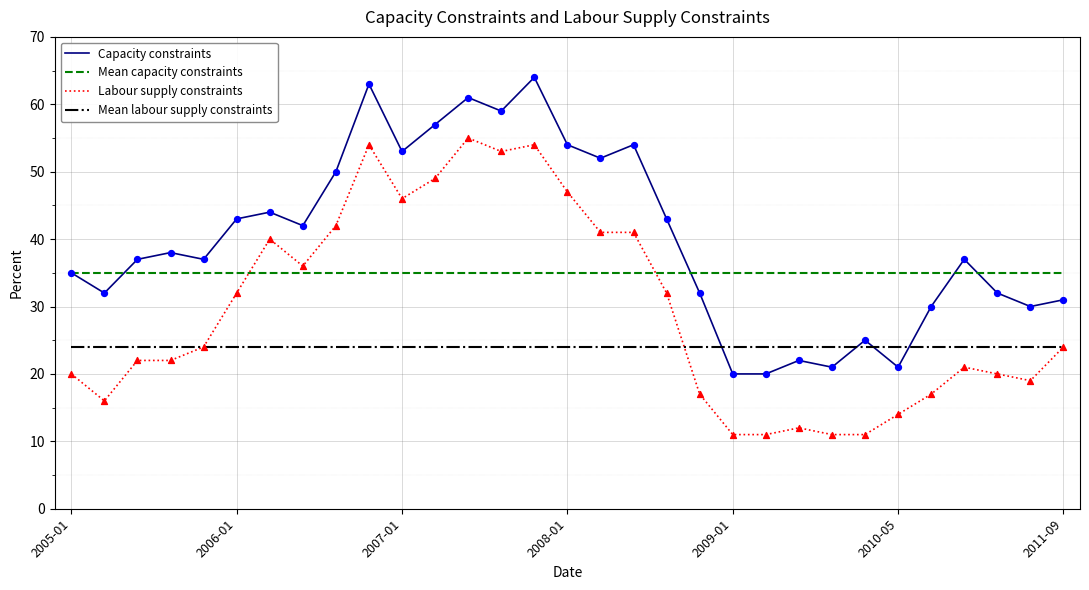

True or false: Labour supply constraints and Capacity constraints cross at least once.

False